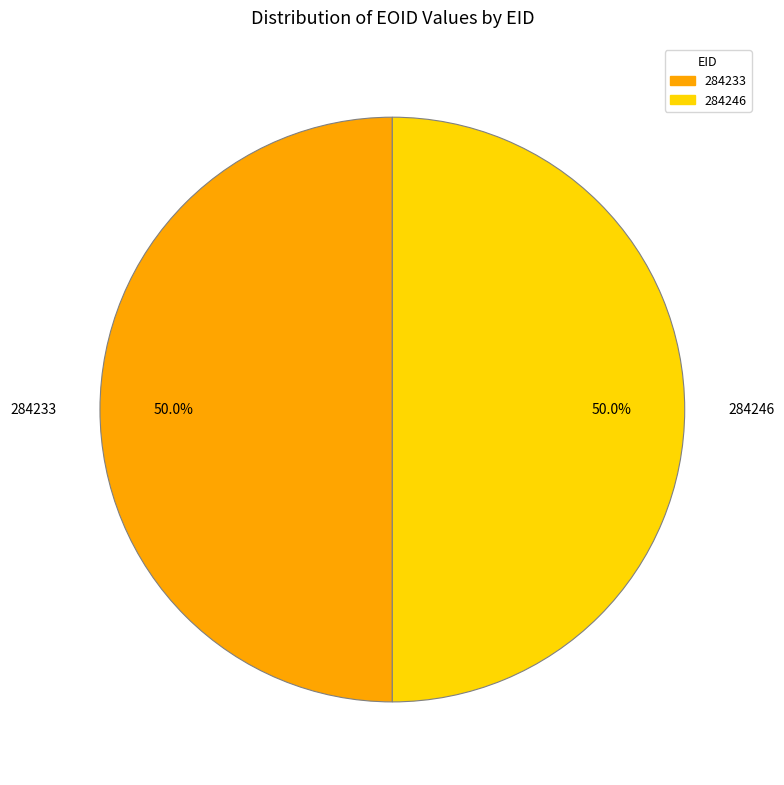

Approximately how many times larger is the value at 284246 compared to 284233?

1.0